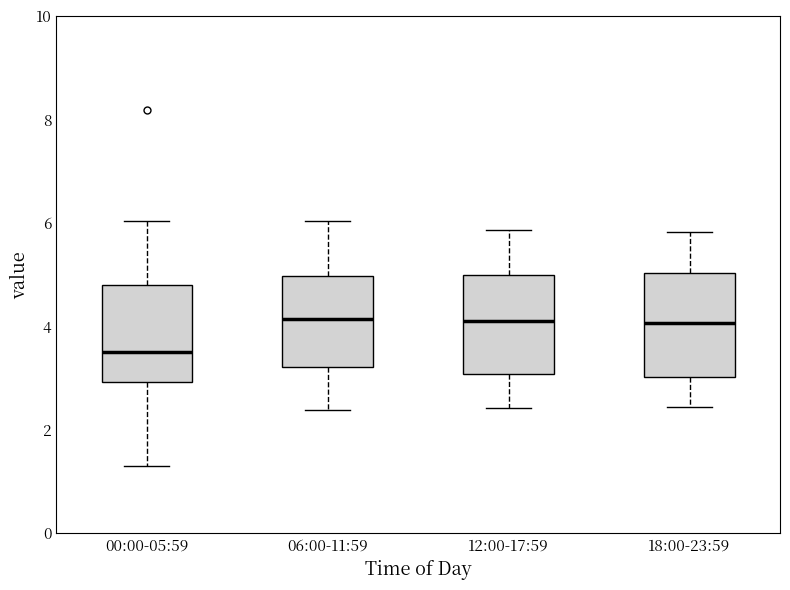

Reading left to right, transcribe this box plot: for each box, give where its median line is, the range the box spans, and where its two whiskers end, as read against the y-axis. The values are not printed on the chart, so give them approximately, as read against the axis.

00:00-05:59: median 3.6, box 3.0 to 4.8, whiskers 1.4 to 6.0
06:00-11:59: median 4.2, box 3.2 to 5.0, whiskers 2.4 to 6.0
12:00-17:59: median 4.0, box 3.0 to 5.0, whiskers 2.4 to 5.8
18:00-23:59: median 4.0, box 3.0 to 5.0, whiskers 2.4 to 5.8